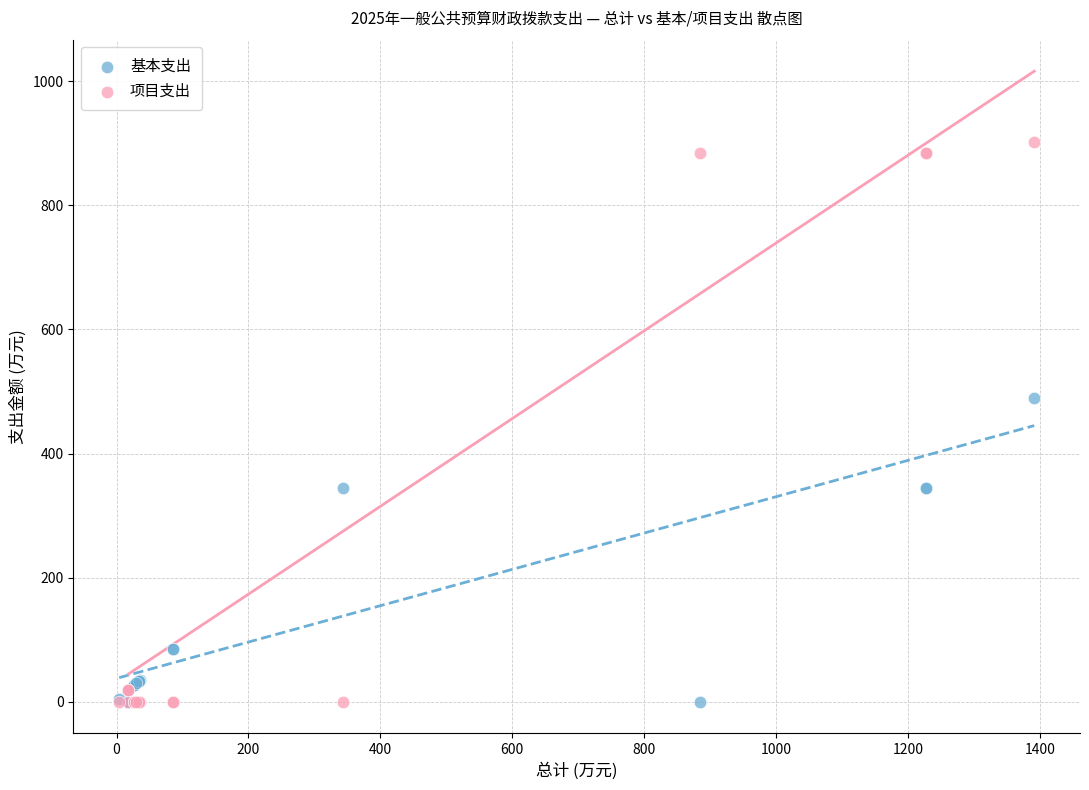

Which series has the widest spread of Y values?

项目支出